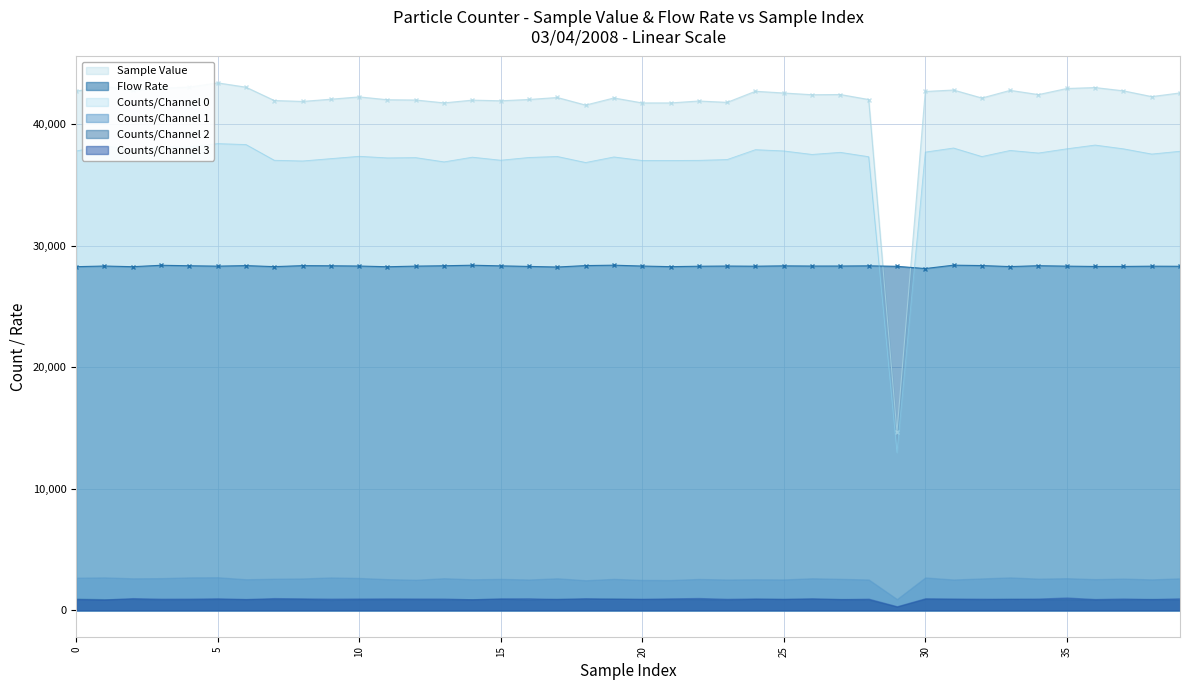

What is the highest value of the Counts/Channel 0 series?

38385.0